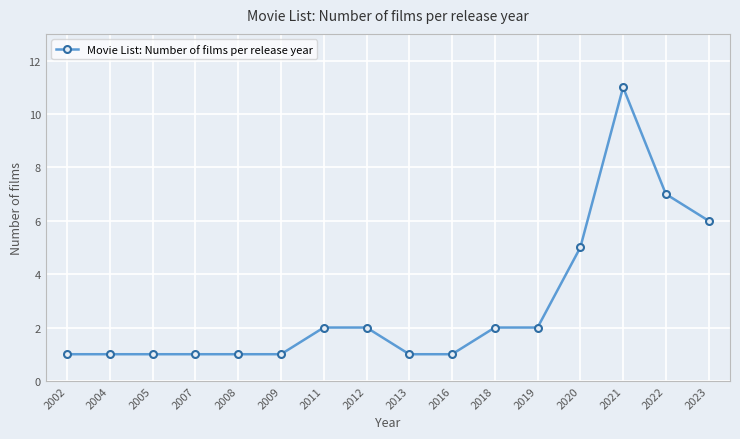

How many data points are less than 2?

8